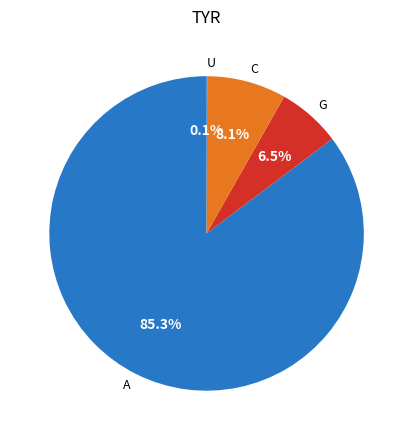

What is the largest slice in the pie chart?

A